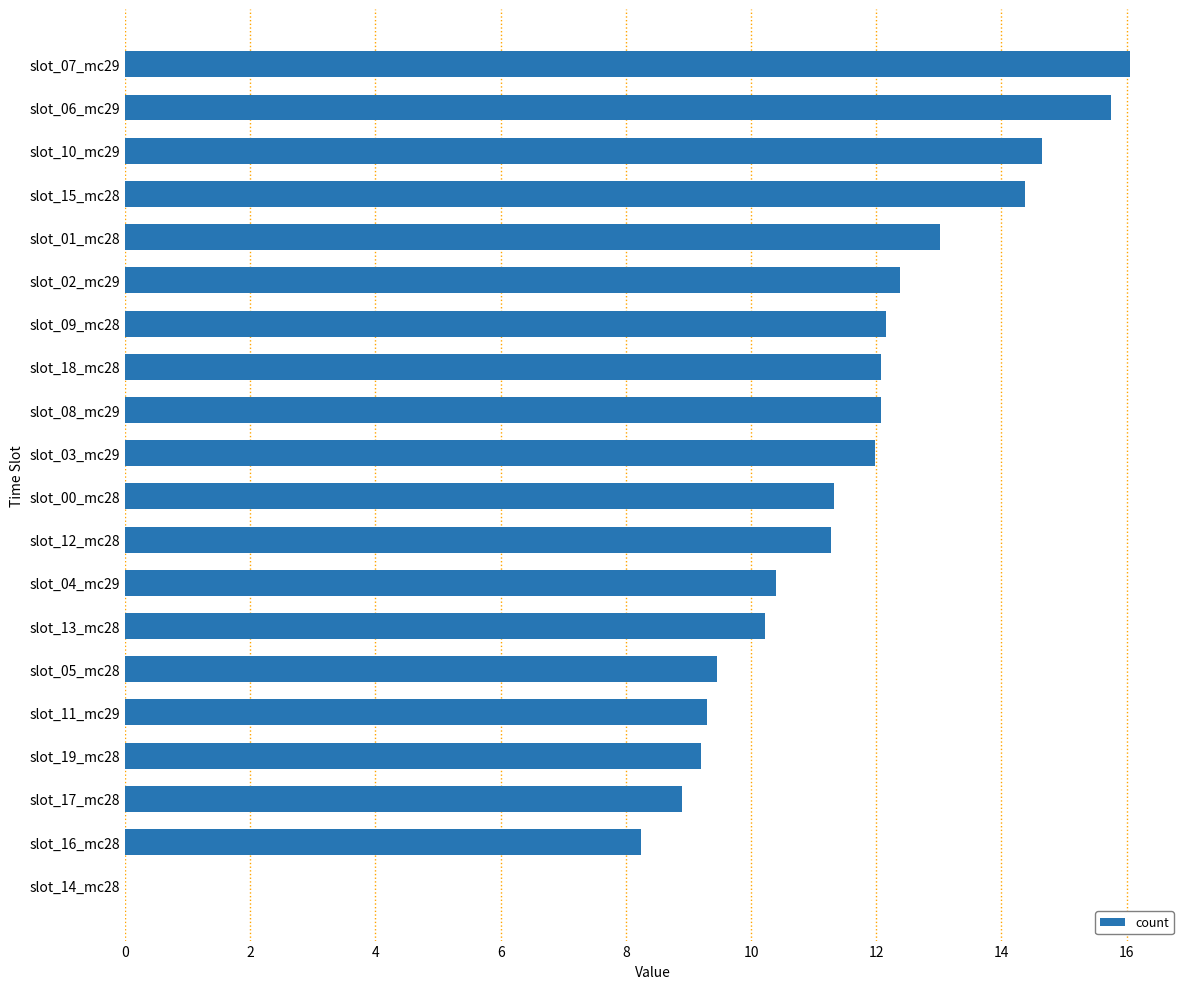

Are the bars horizontal?

Yes